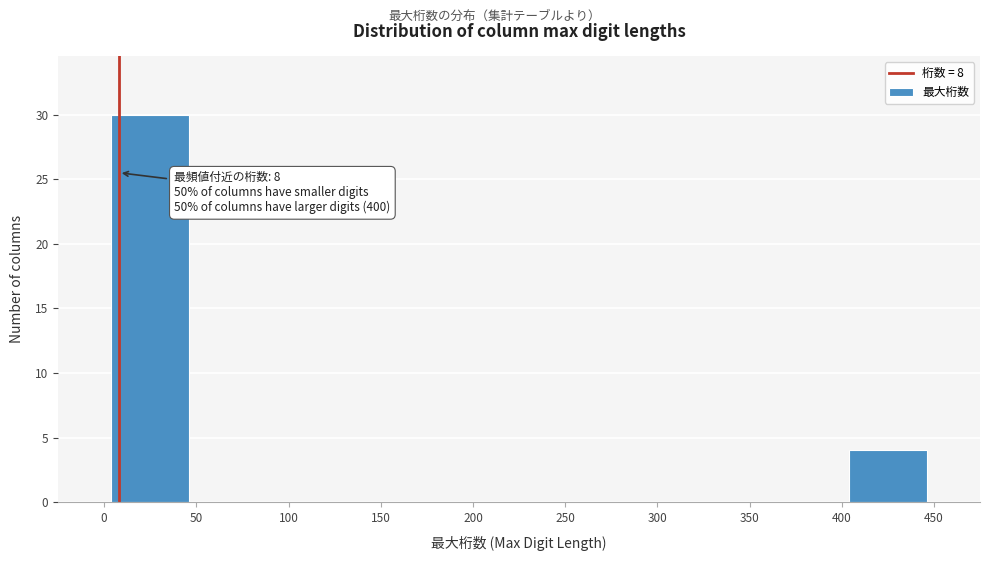

Which range on the x-axis has the tallest bar?

0 to 50